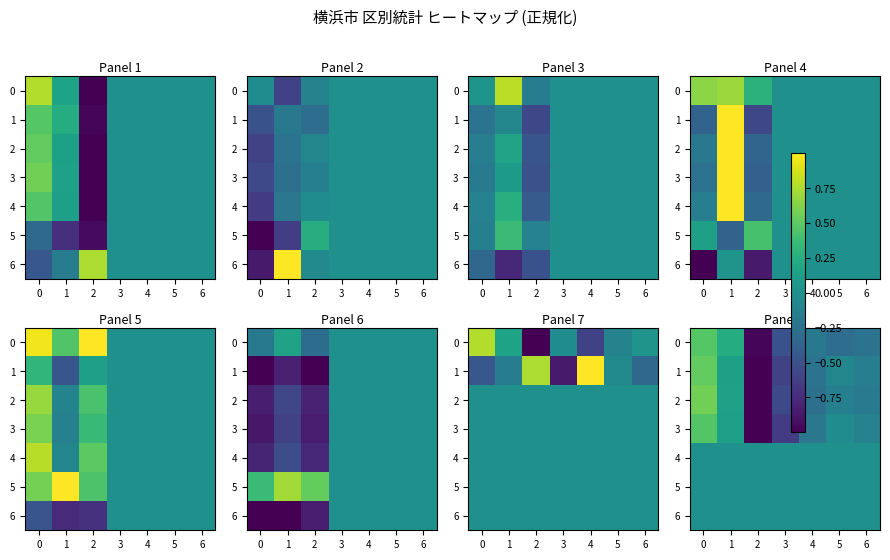

At 2, list the series in order from smallest to largest.

1, 2, 3, 0, 4, 5, 6